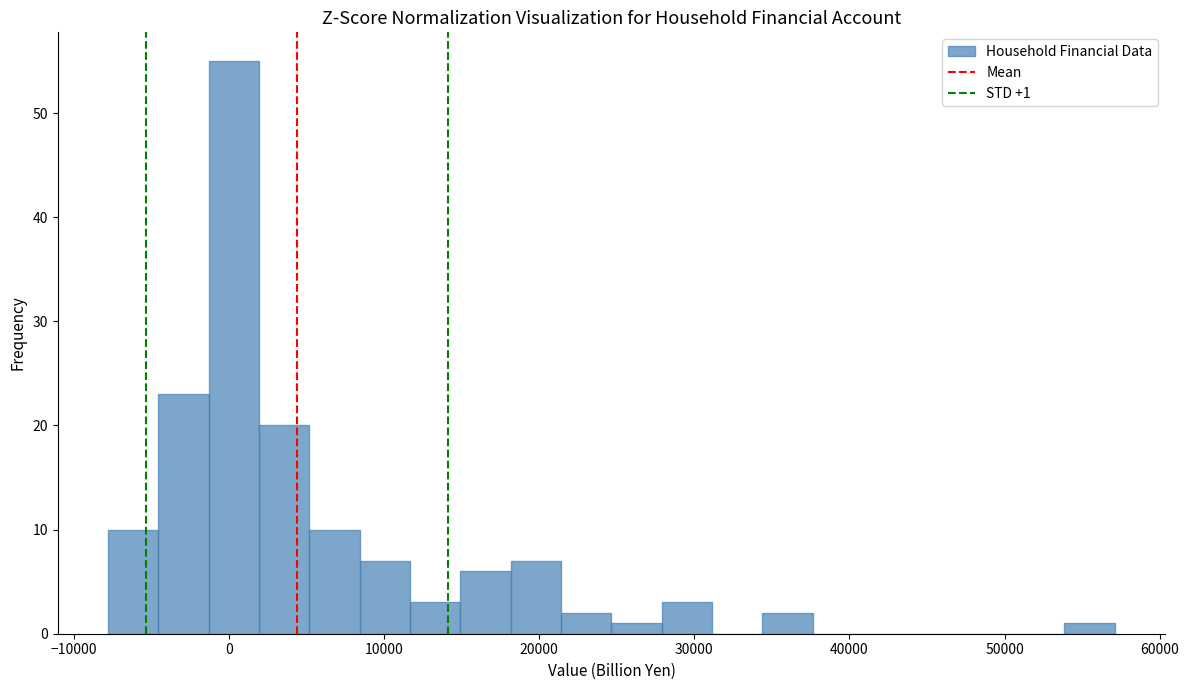

Read against the x-axis, roughly where is the centre of the tallest bar?

0